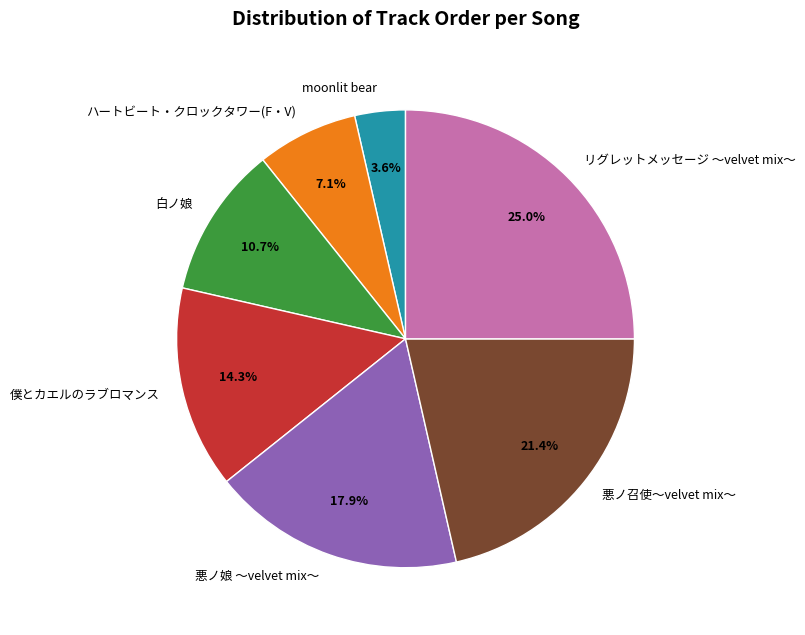

Which category has the biggest portion of the pie?

リグレットメッセージ ～velvet mix～